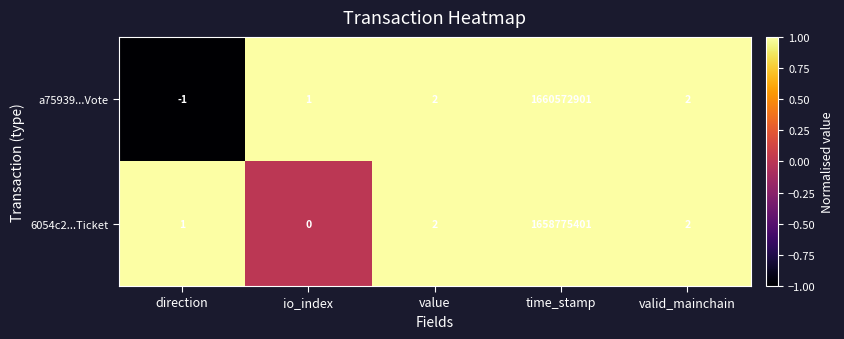

Which label corresponds to the smallest value in the chart?

direction